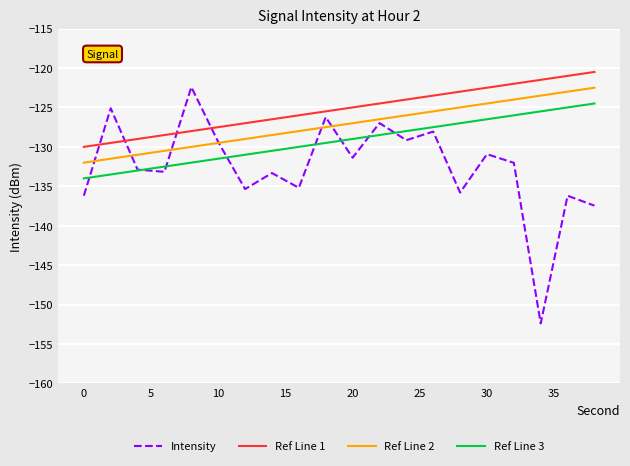

Does the chart display data point markers on the line(s)?

No